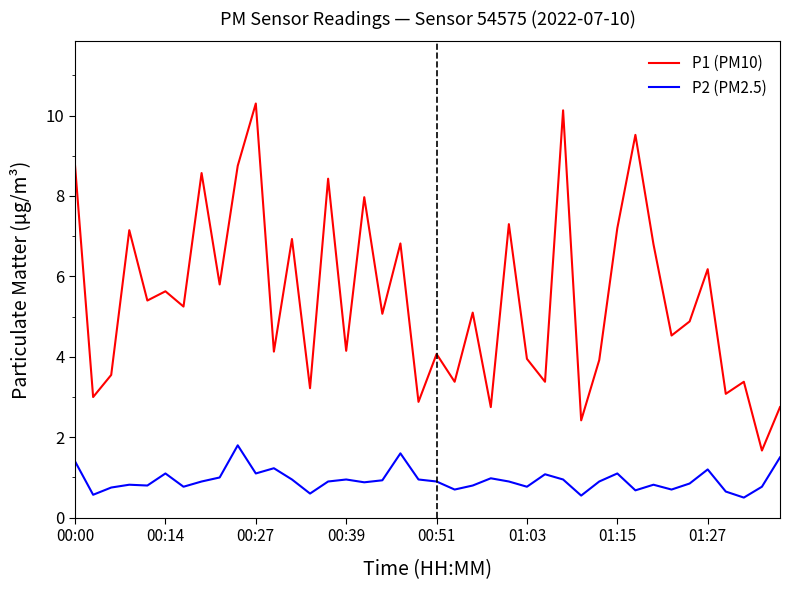

Which series has the largest total across all categories?

P1 (PM10)